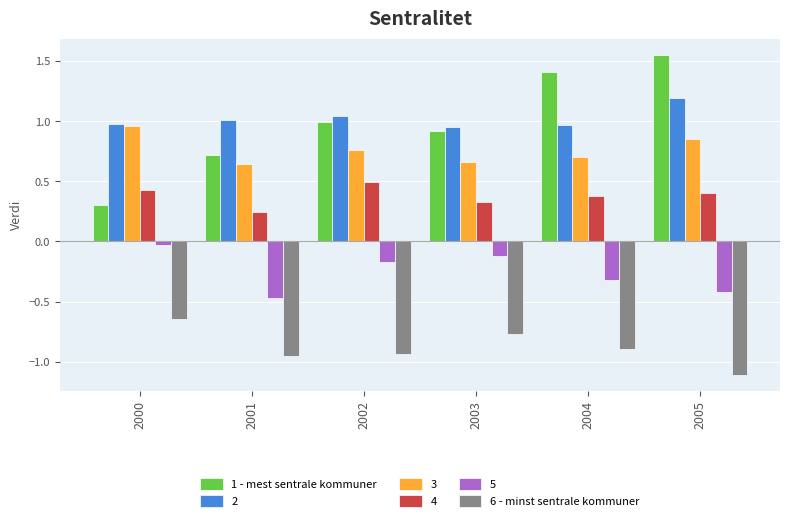

True or false: 3 has a value of 0.2 at 2001.

False